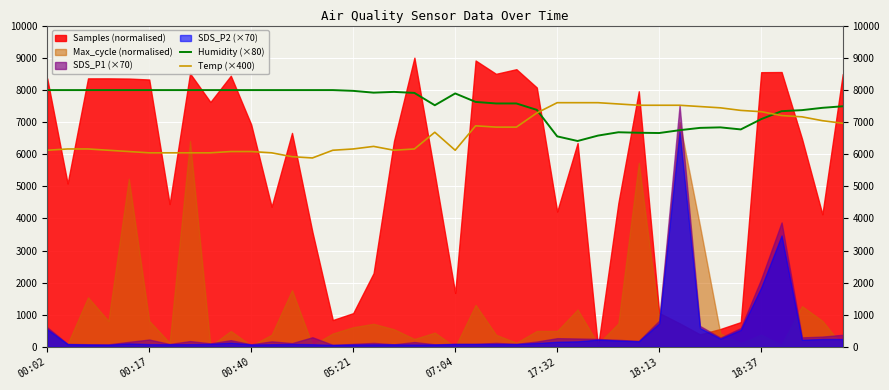

At which label does Humidity (×80) reach its minimum?

26